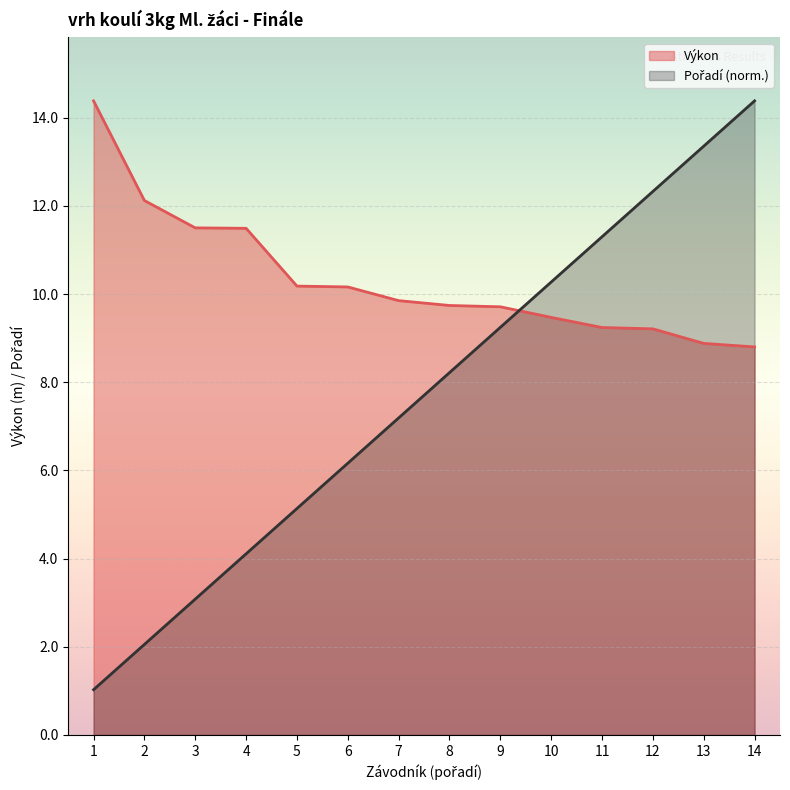

How many series are shown in this chart?

2